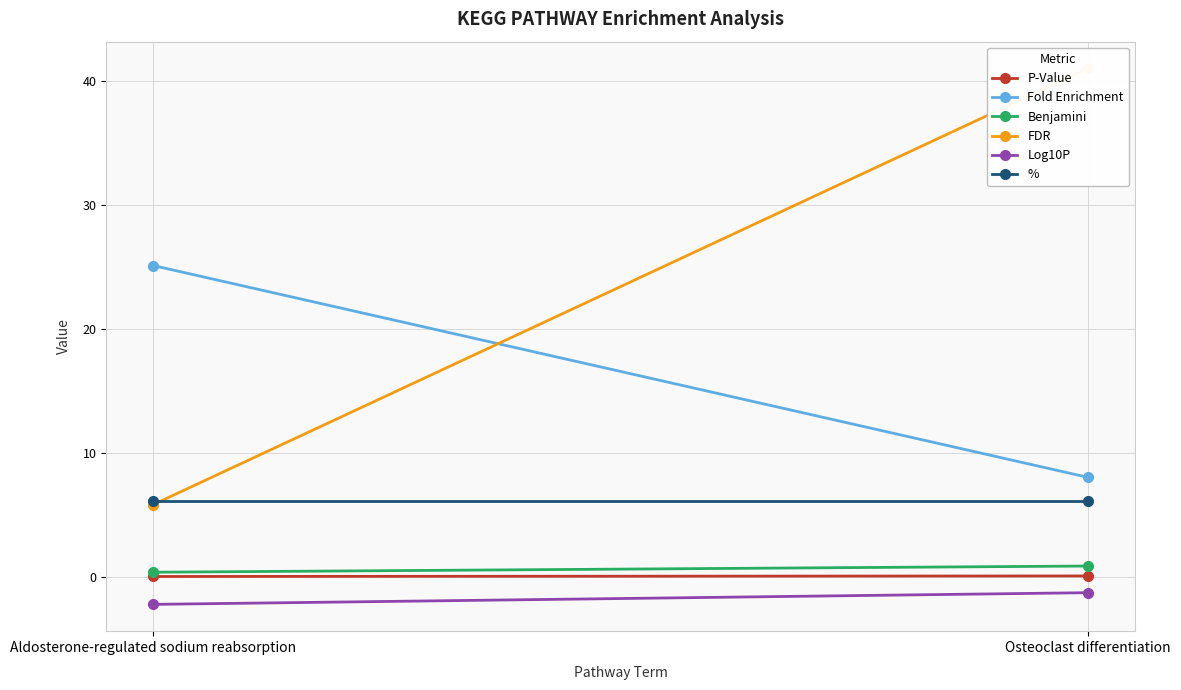

Between Aldosterone-regulated sodium reabsorption and Osteoclast differentiation, which series saw the biggest shift?

FDR